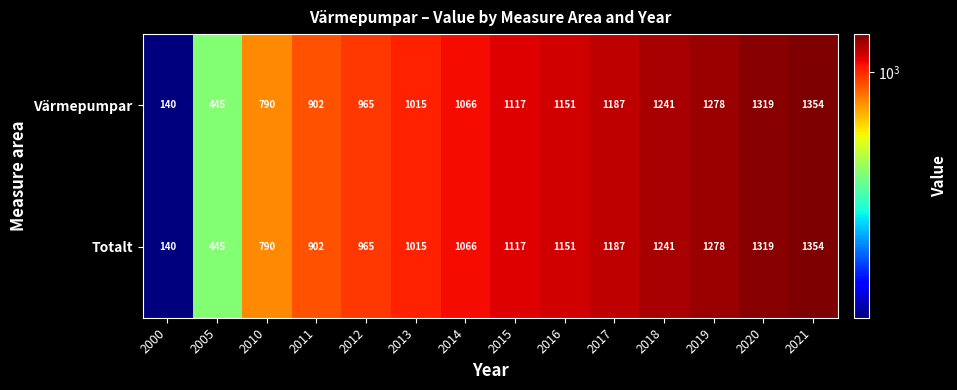

Which label corresponds to the largest value in the chart?

2021